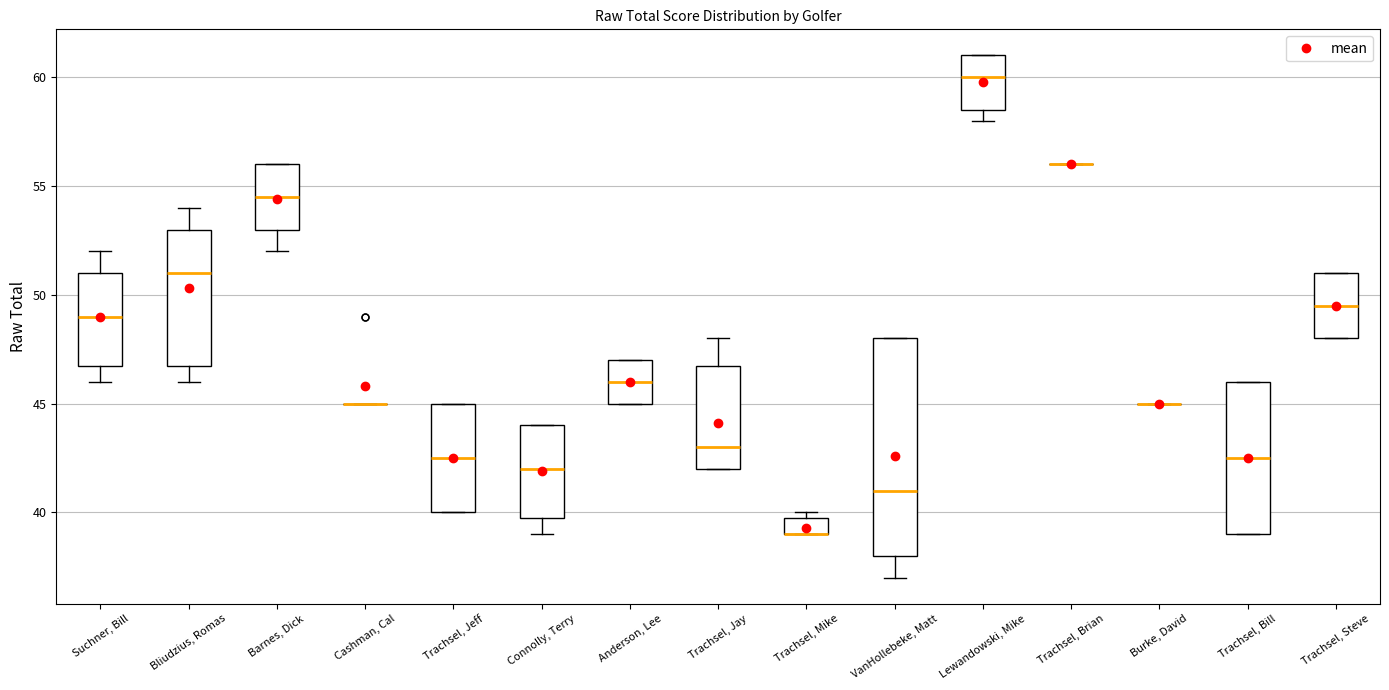

Reading left to right, read every box against the y-axis: the position of its median line, the range the box covers, and the ends of its whiskers. The values are not printed on the chart, so give them approximately, as read against the axis.

Suchner, Bill: median 49.0, box 47.0 to 51.0, whiskers 46.0 to 52.0
Bliudzius, Romas: median 51.0, box 47.0 to 53.0, whiskers 46.0 to 54.0
Barnes, Dick: median 54.5, box 53.0 to 56.0, whiskers 52.0 to 56.0
Cashman, Cal: box collapsed to a line at 45.0, whiskers 45.0 to 45.0
Trachsel, Jeff: median 42.5, box 40.0 to 45.0, whiskers 40.0 to 45.0
Connolly, Terry: median 42.0, box 40.0 to 44.0, whiskers 39.0 to 44.0
Anderson, Lee: median 46.0, box 45.0 to 47.0, whiskers 45.0 to 47.0
Trachsel, Jay: median 43.0, box 42.0 to 47.0, whiskers 42.0 to 48.0
Trachsel, Mike: median 39.0 (drawn on the box's lower edge), box 39.0 to 40.0, whiskers 39.0 to 40.0 (just above the box's upper edge)
VanHollebeke, Matt: median 41.0, box 38.0 to 48.0, whiskers 37.0 to 48.0
Lewandowski, Mike: median 60.0, box 58.5 to 61.0, whiskers 58.0 to 61.0
Trachsel, Brian: box collapsed to a line at 56.0, whiskers 56.0 to 56.0
Burke, David: box collapsed to a line at 45.0, whiskers 45.0 to 45.0
Trachsel, Bill: median 42.5, box 39.0 to 46.0, whiskers 39.0 to 46.0
Trachsel, Steve: median 49.5, box 48.0 to 51.0, whiskers 48.0 to 51.0